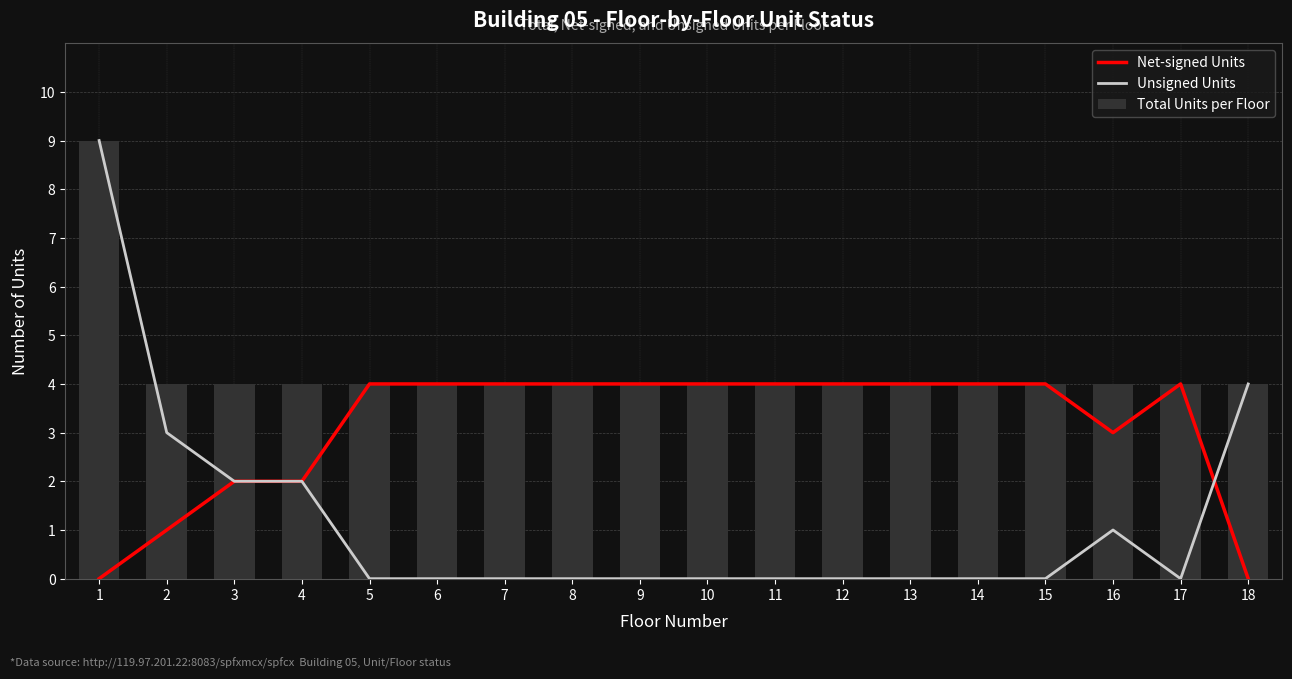

At which category does the chart reach its peak across all series?

1